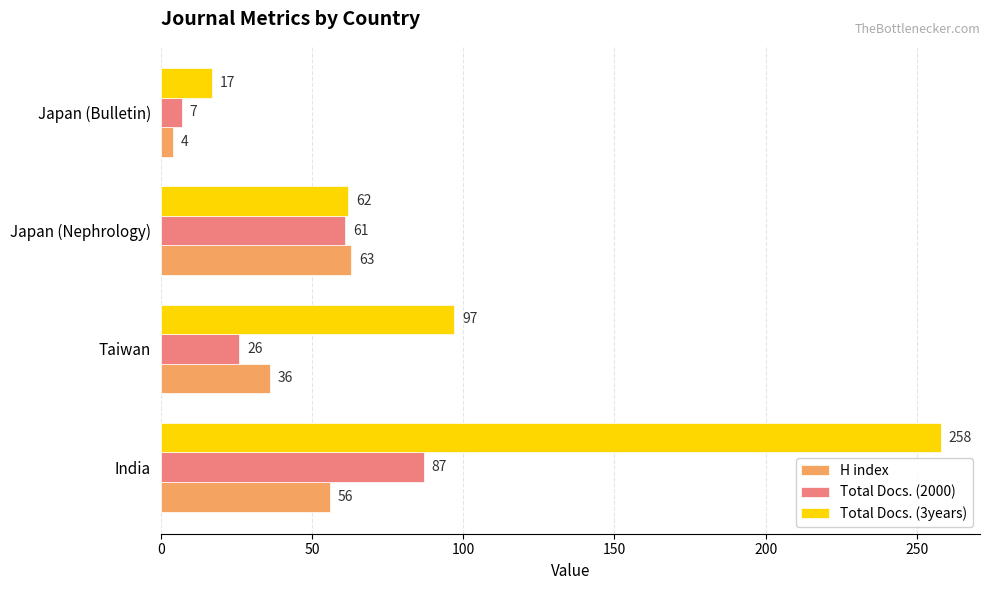

What are all the series names shown in the legend?

H index, Total Docs. (2000), Total Docs. (3years)